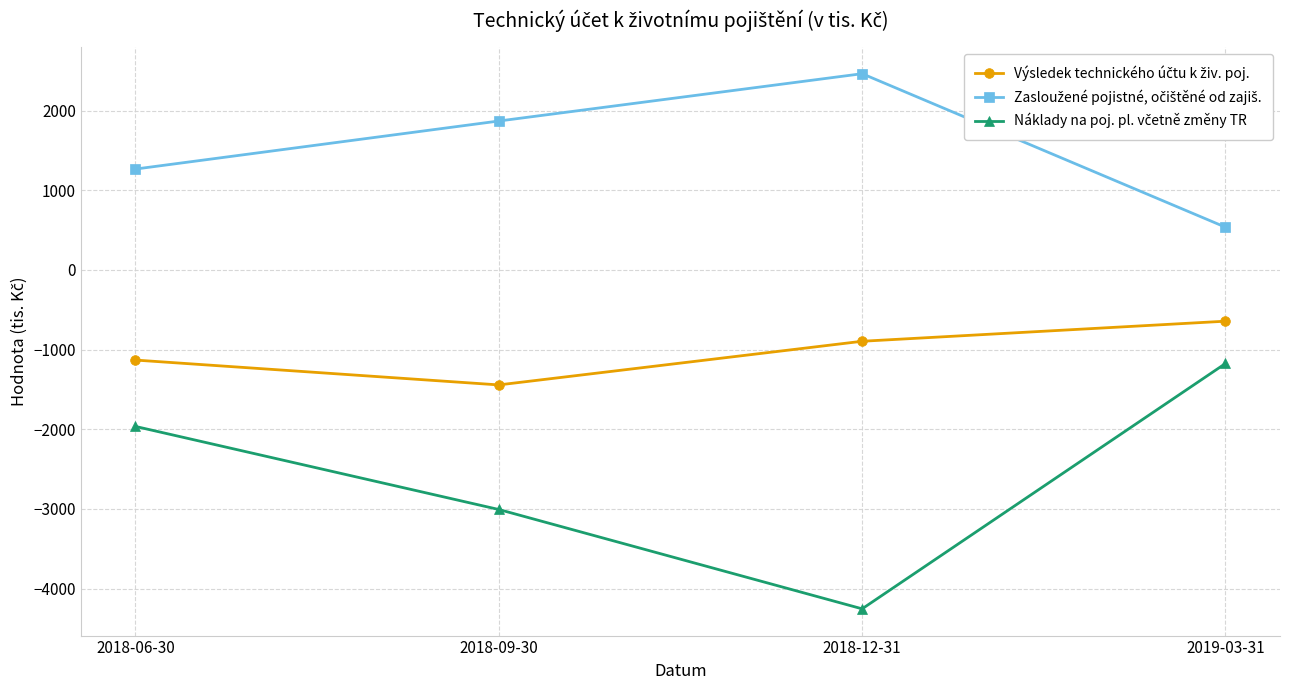

What is the total value across all series at 2018-12-31?

-2688